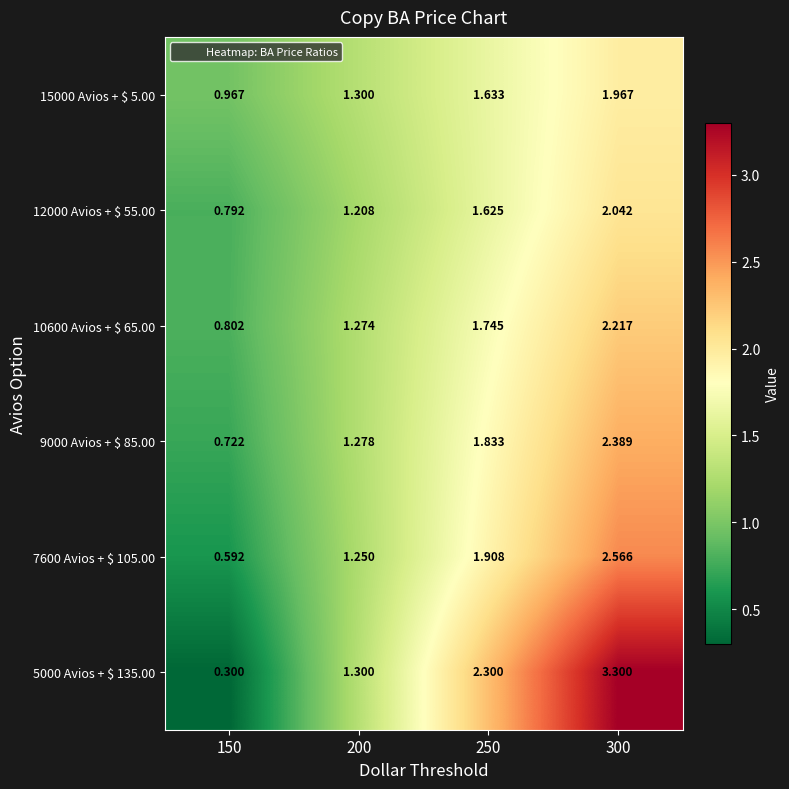

How many values in the 7600 Avios + $ 105.00 series are below 1?

1